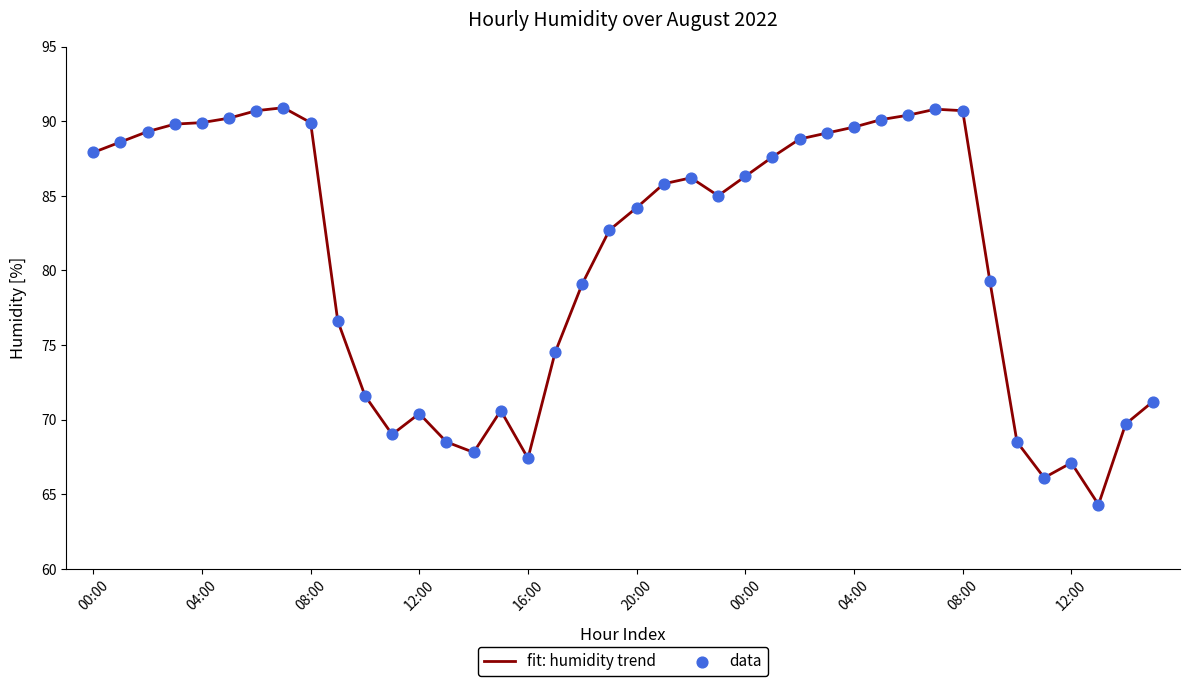

What is the minimum value shown in the chart?

64.3